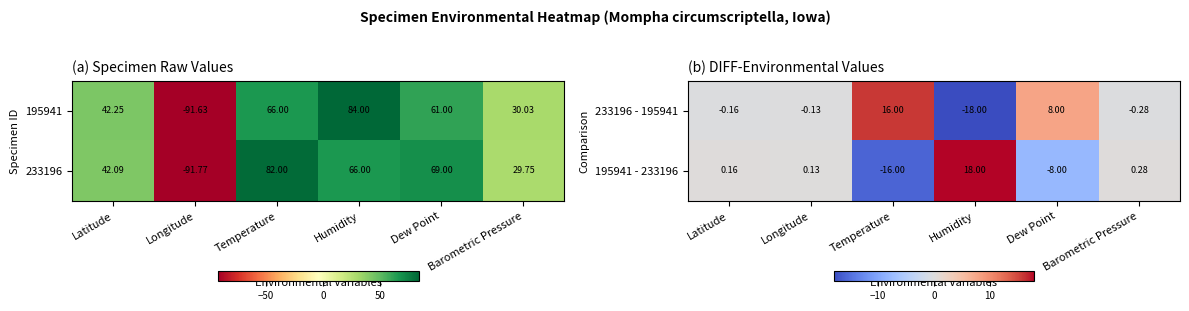

Rank the categories by 195941 - 233196 value from lowest to highest.

Temperature, Dew Point, Longitude, Latitude, Barometric Pressure, Humidity